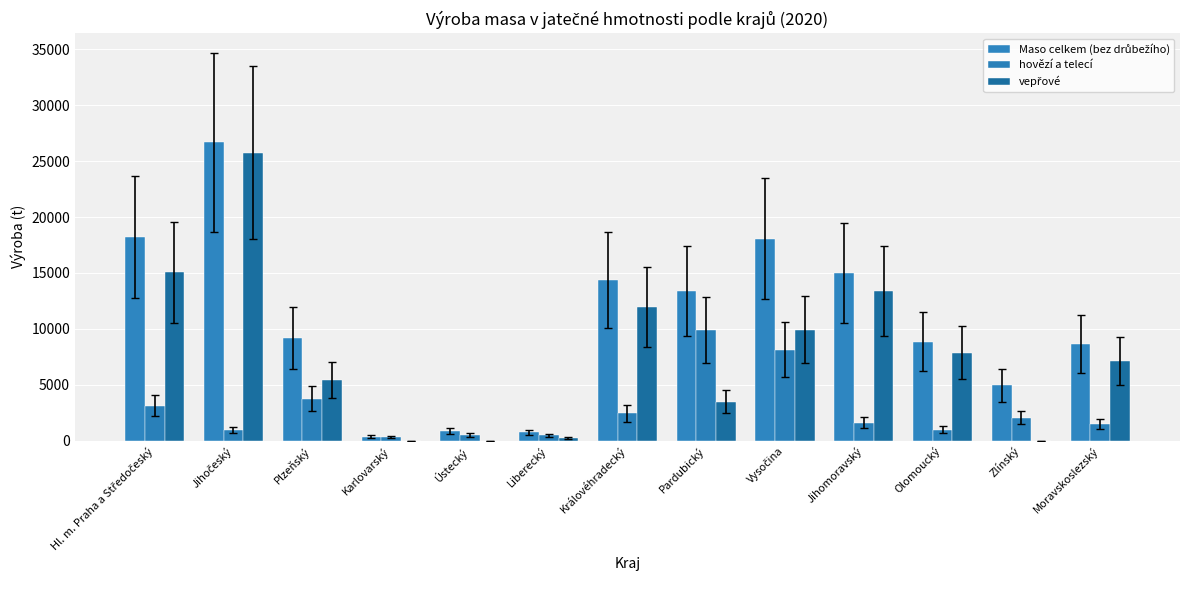

How many categories are shown in the chart?

13